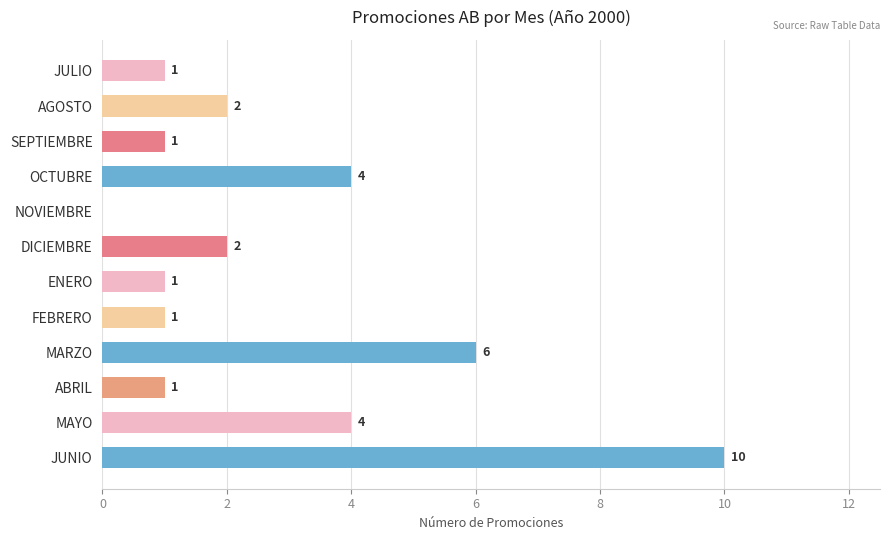

What is the sum of the values at ABRIL and JUNIO?

11